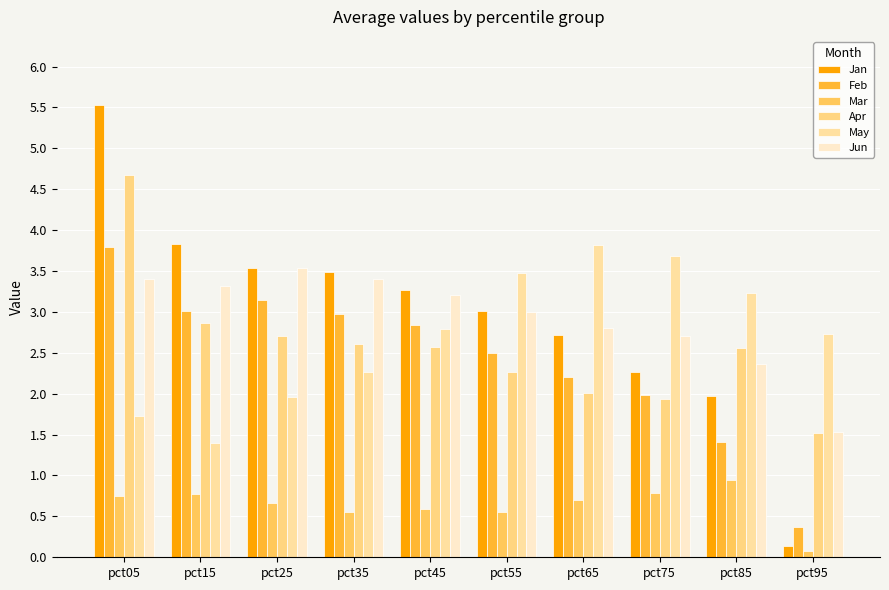

Is it true that Jun equals 5.6 at pct35?

False